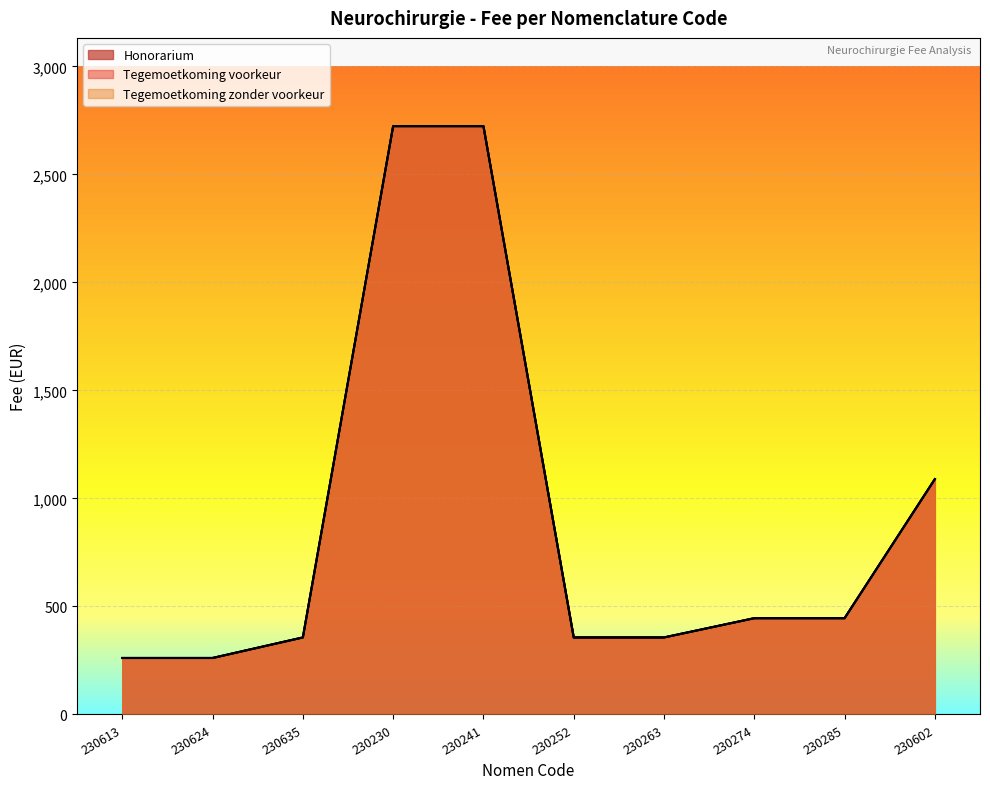

The value of Tegemoetkoming zonder voorkeur at 230252 is 109.3. True or false?

False